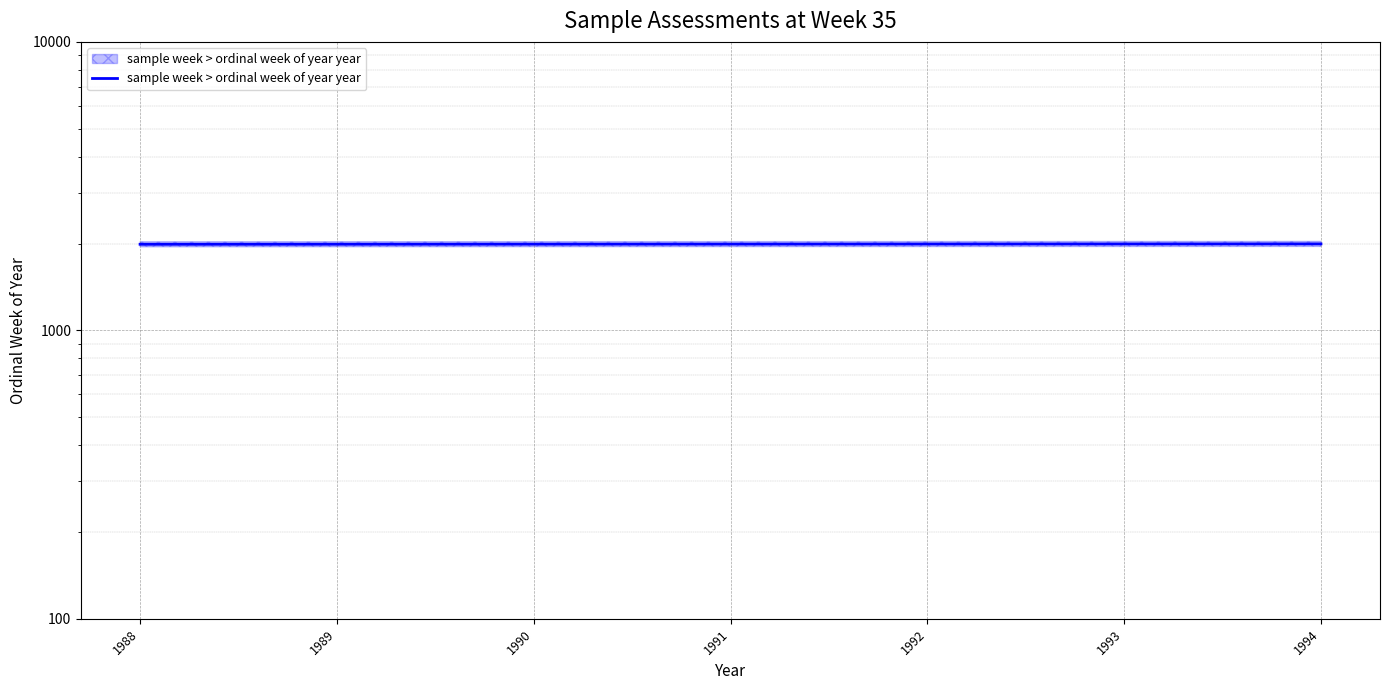

Which has a higher value, 1992 or 1990?

1992